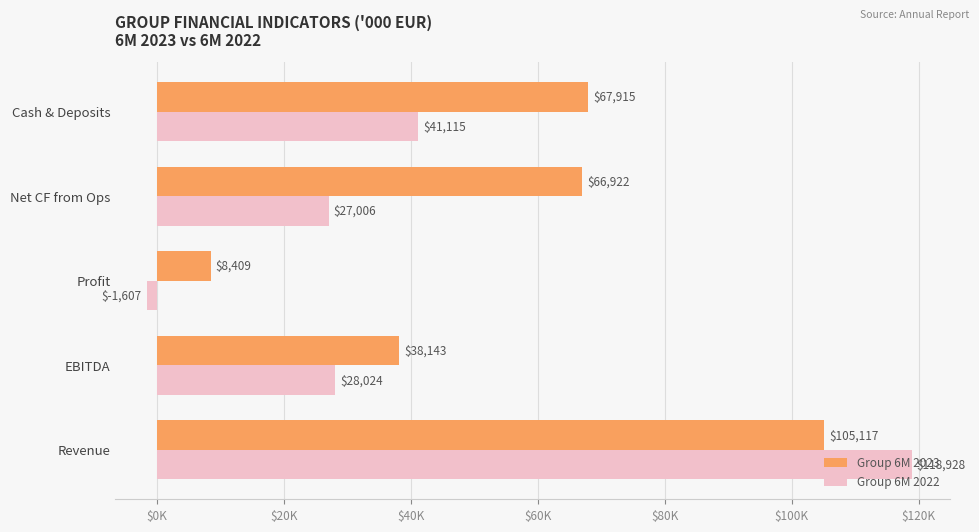

What are all the series names shown in the legend?

Group 6M 2023, Group 6M 2022